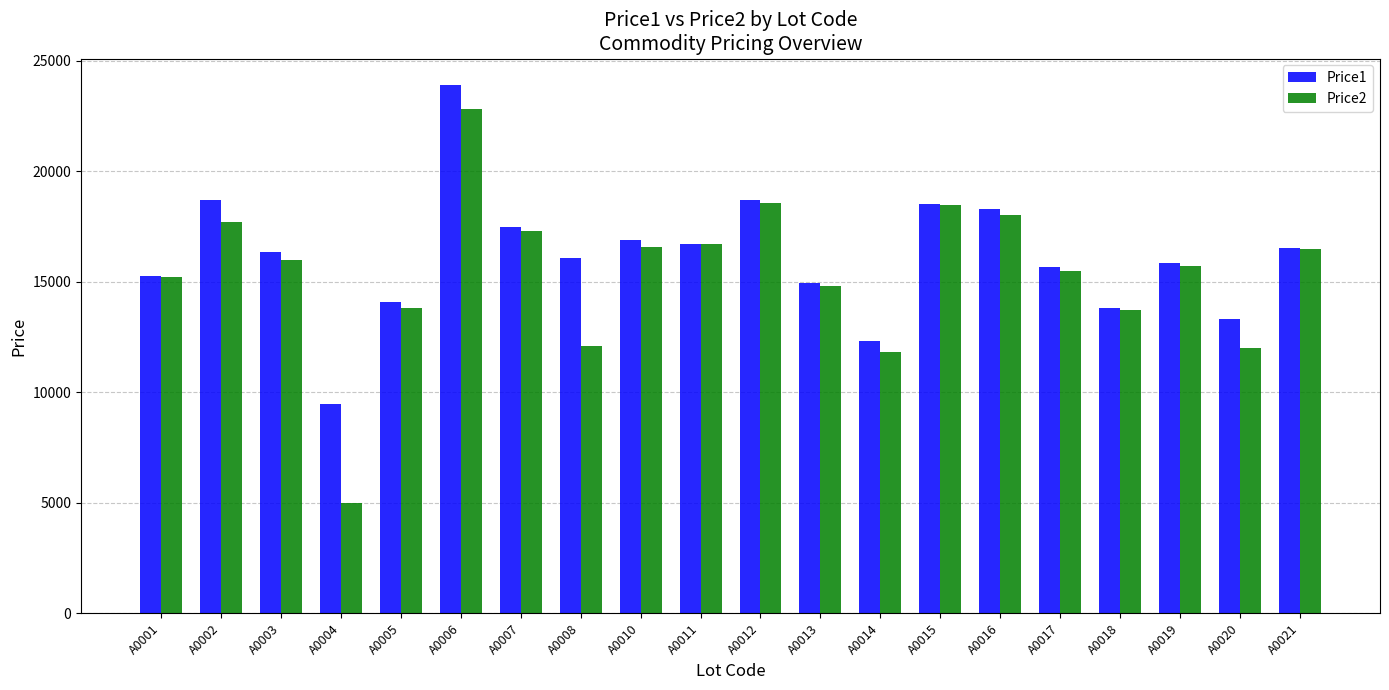

How many groups of bars are there?

20